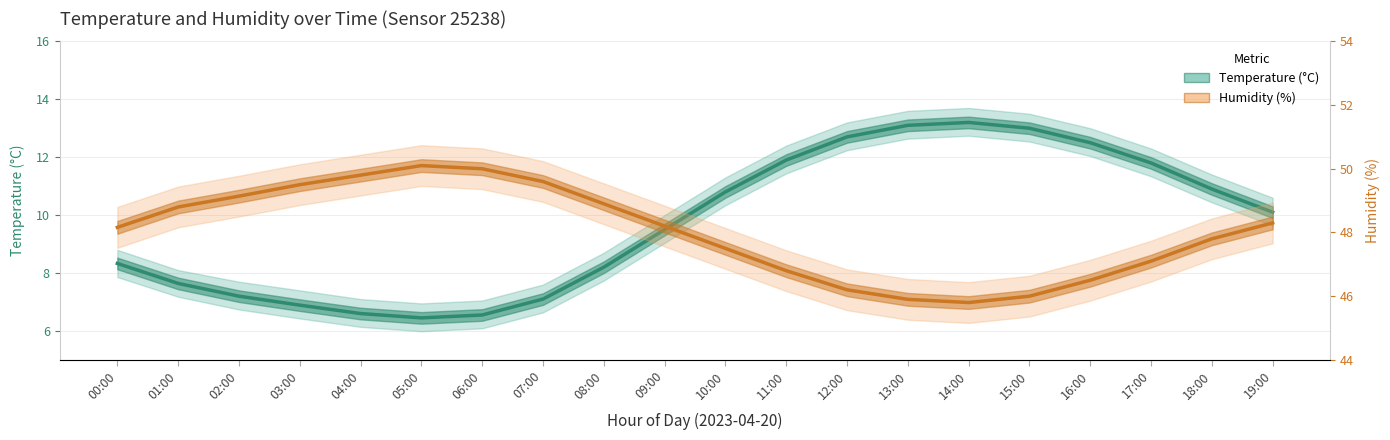

Is it true that Humidity (%) equals 47.1 at 17:00?

True